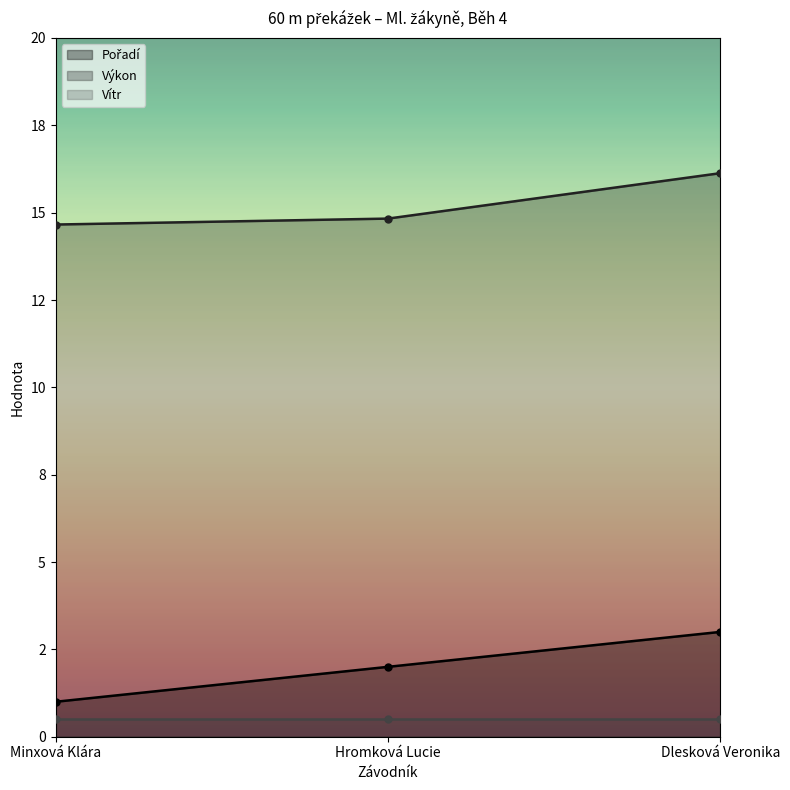

What is the highest value of the Pořadí series?

3.0